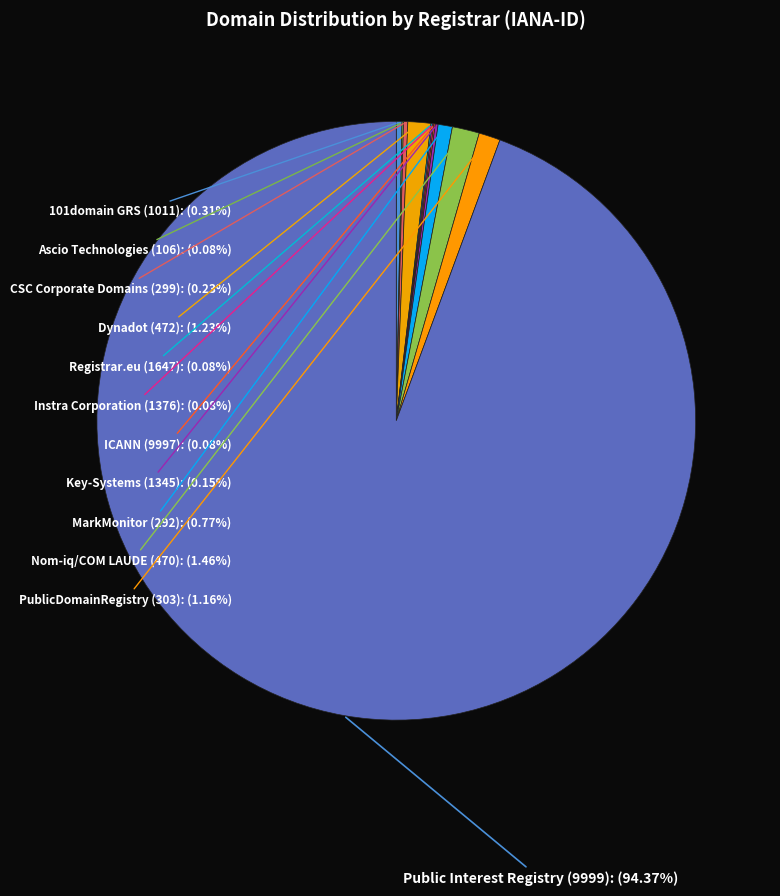

Is there a majority slice in this chart?

Yes